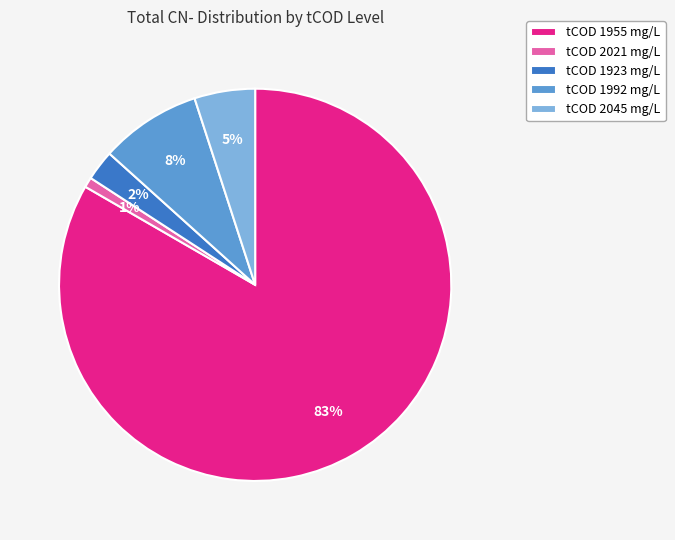

The tCOD 1955 mg/L slice represents 83% of the pie. True or false?

True